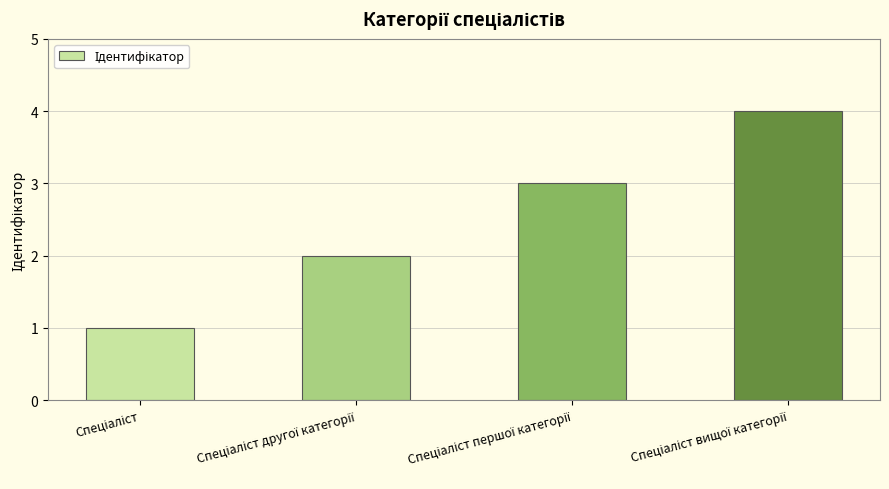

How many bars are there in total?

4